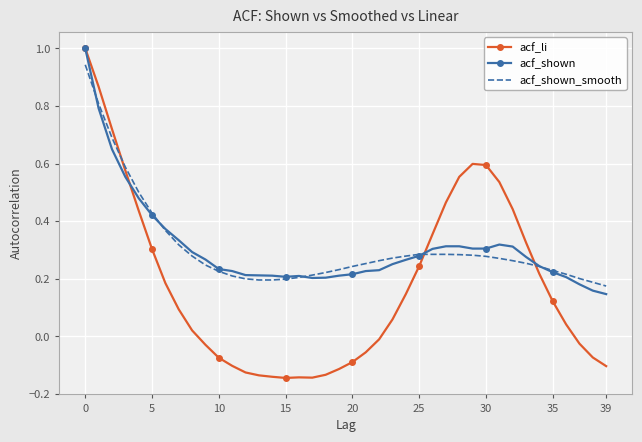

What is the greatest value displayed?

1.0